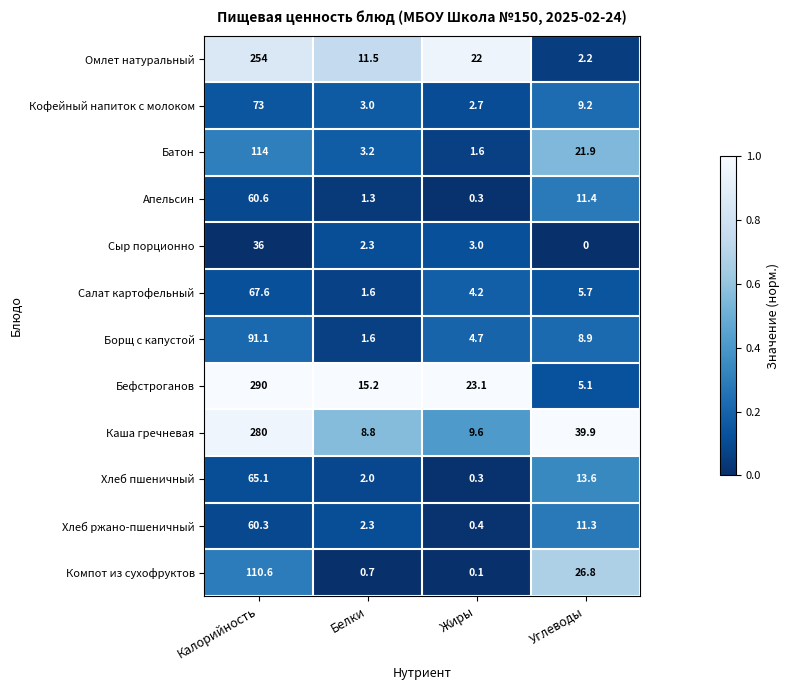

Rank the series at Калорийность from lowest to highest value.

Сыр порционно, Хлеб ржано-пшеничный, Апельсин, Хлеб пшеничный, Салат картофельный, Кофейный напиток с молоком, Борщ с капустой, Компот из сухофруктов, Батон, Омлет натуральный, Каша гречневая, Бефстроганов